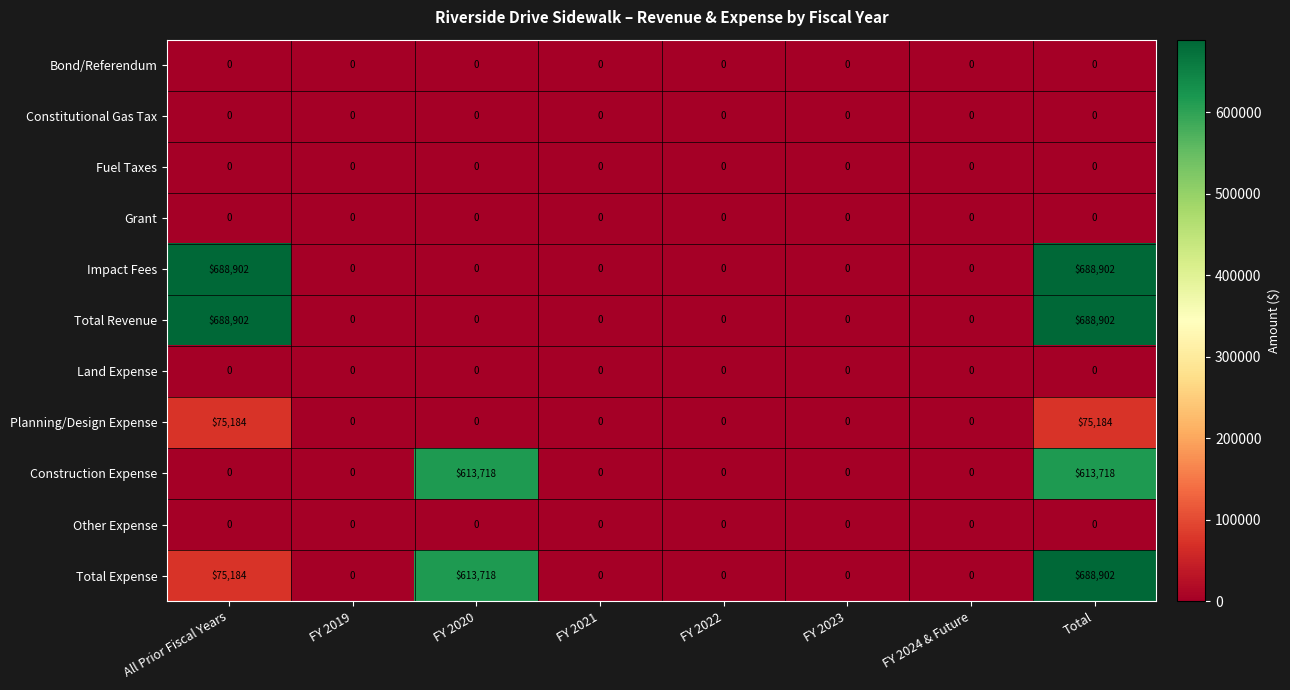

The value of Planning/Design Expense at Total is 48078. True or false?

False